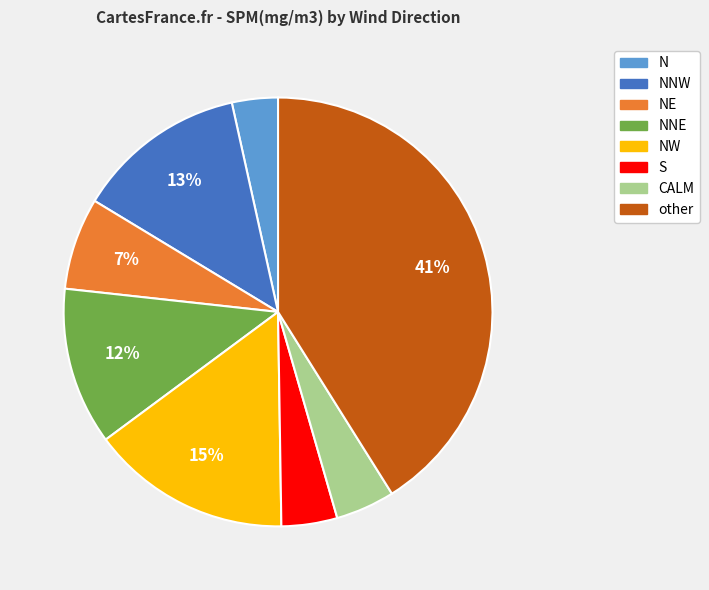

Is there a majority slice in this chart?

No